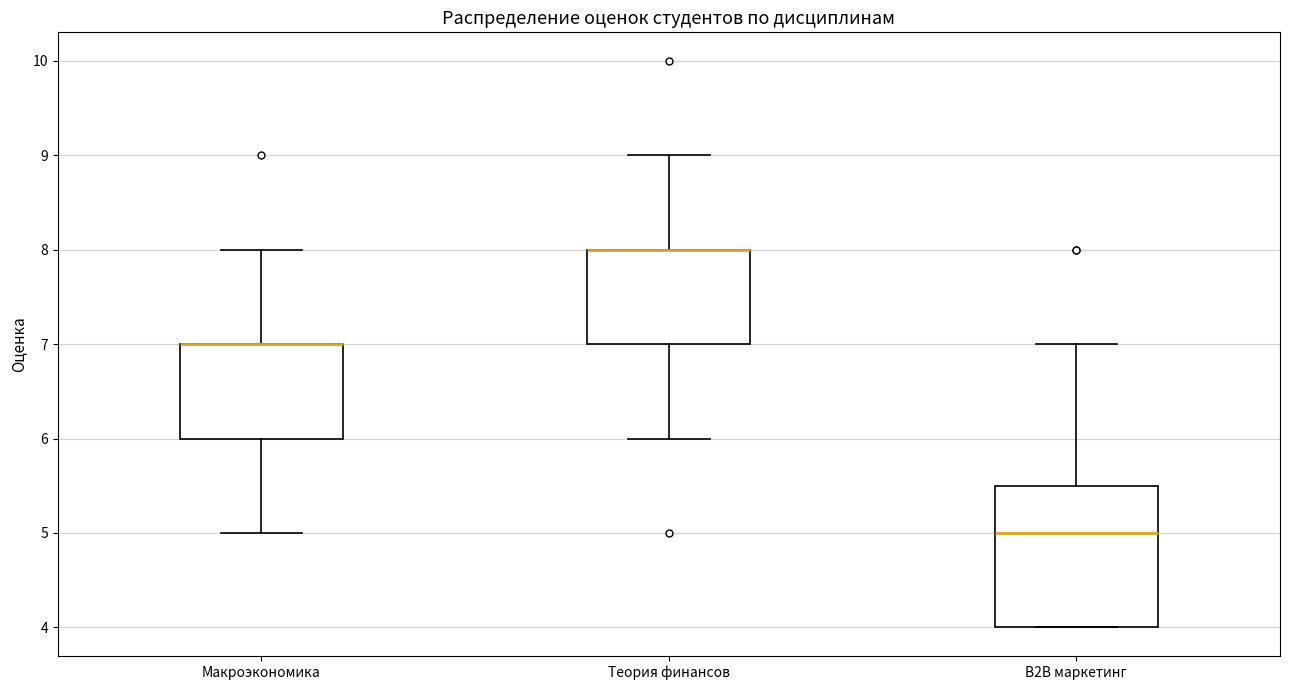

Where is the upper edge of the box for Макроэкономика on the y-axis? The values are not printed on the chart, so give them approximately, as read against the axis.

7.0